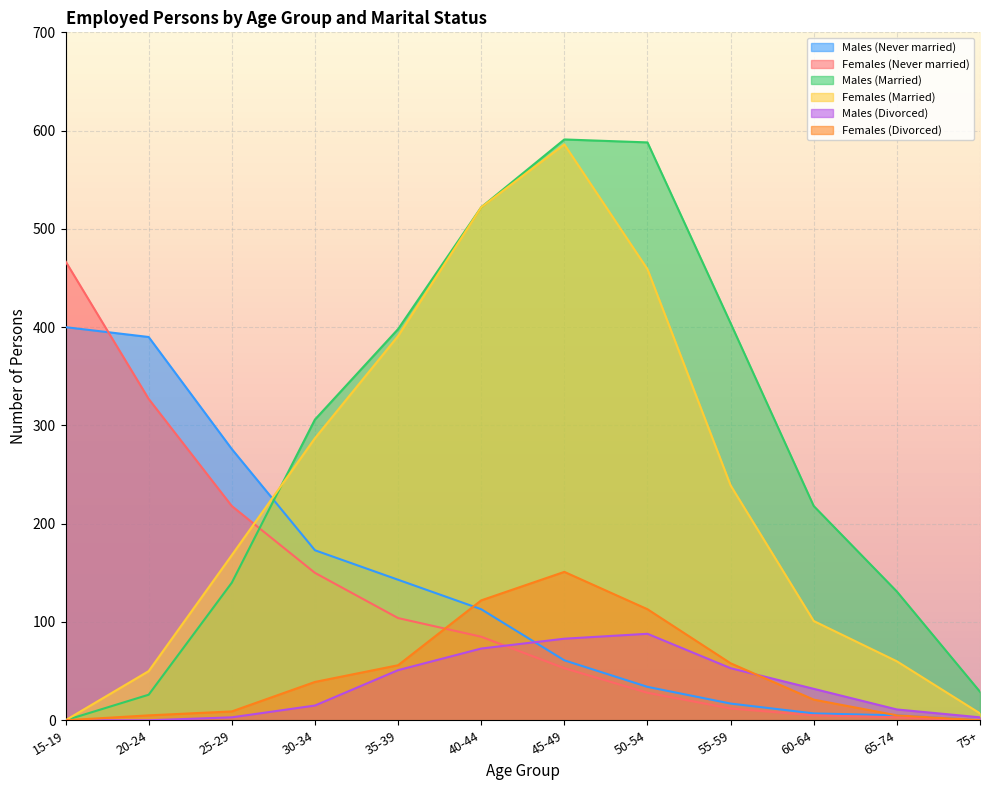

What is the maximum value for Males (Divorced)?

88